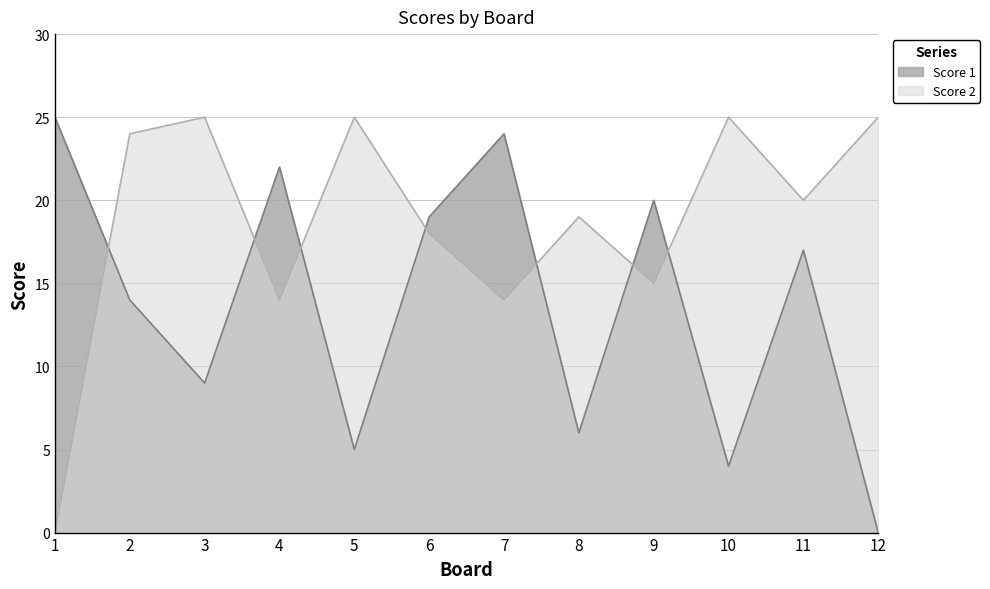

How many data points in Score 1 are less than 17?

6